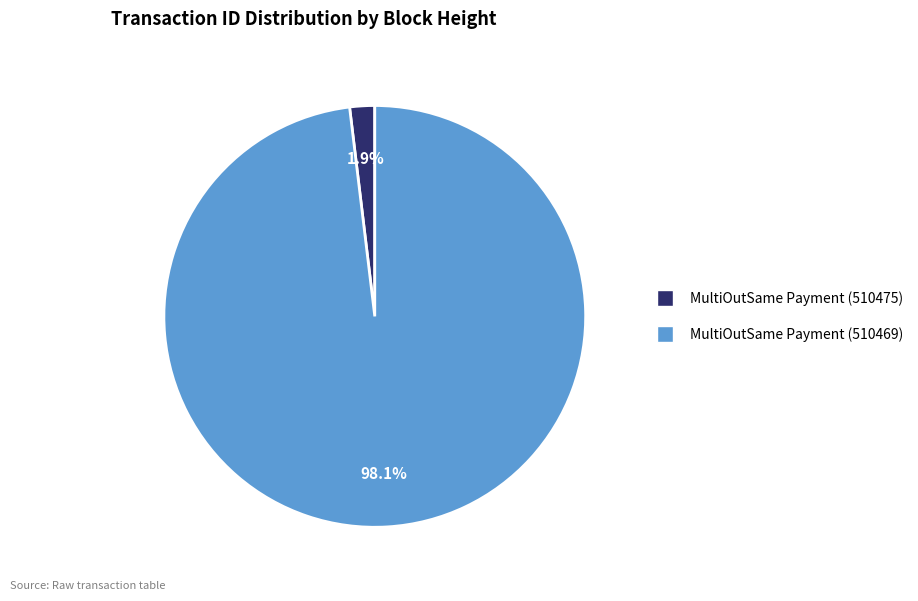

How many segments does this pie chart have?

2